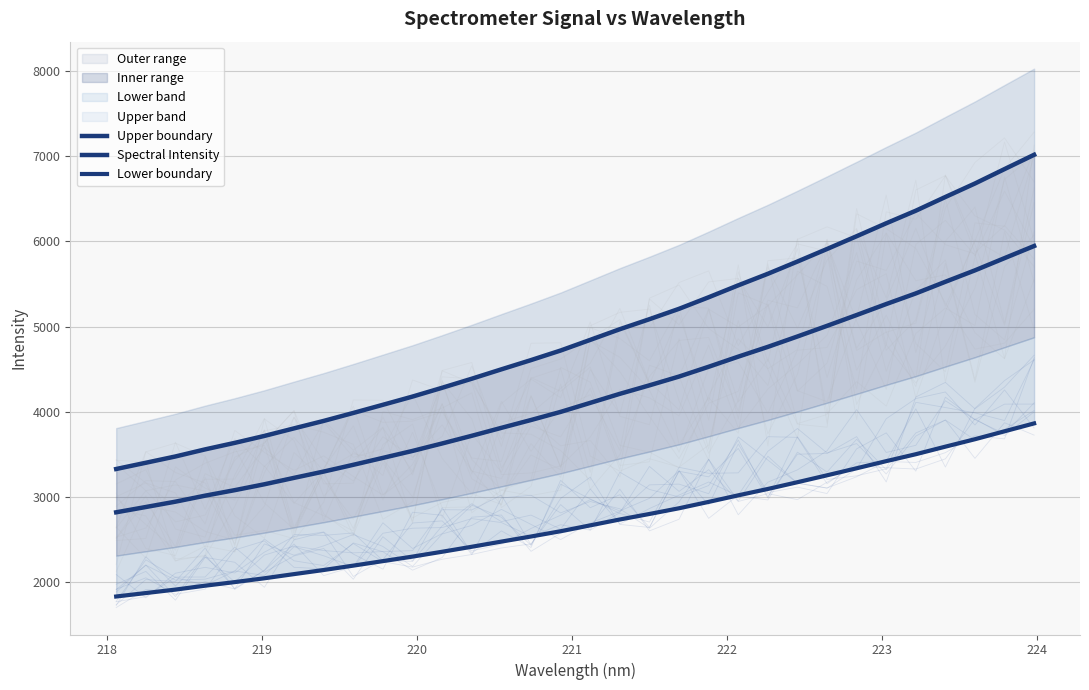

True or false: Upper boundary and Lower boundary intersect in this chart.

False